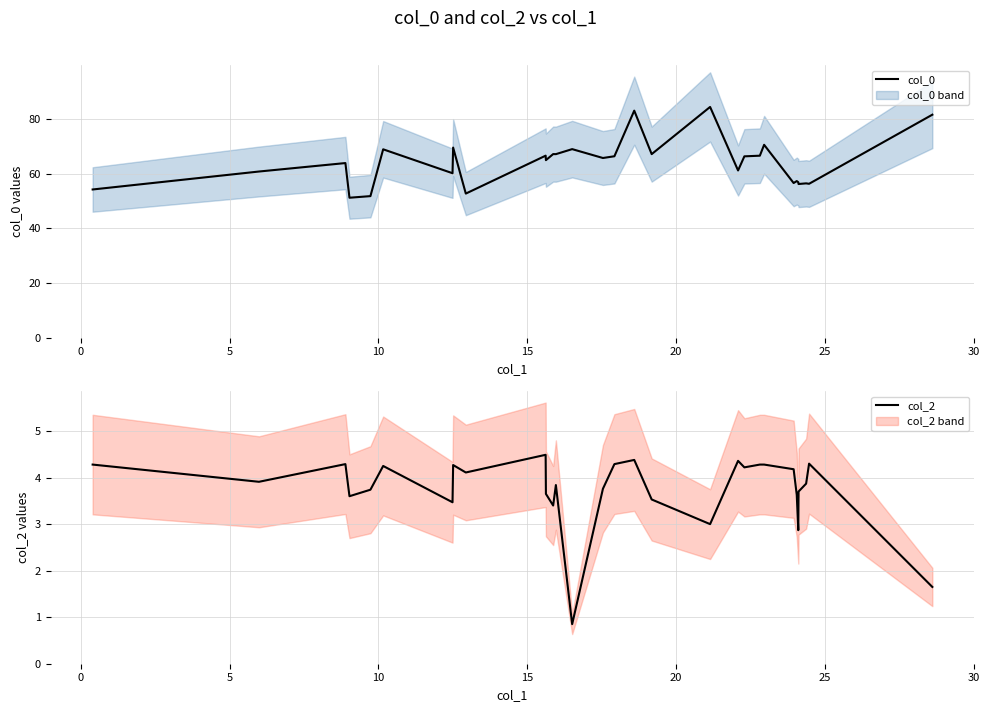

How many values in the col_2 series are below 3?

3